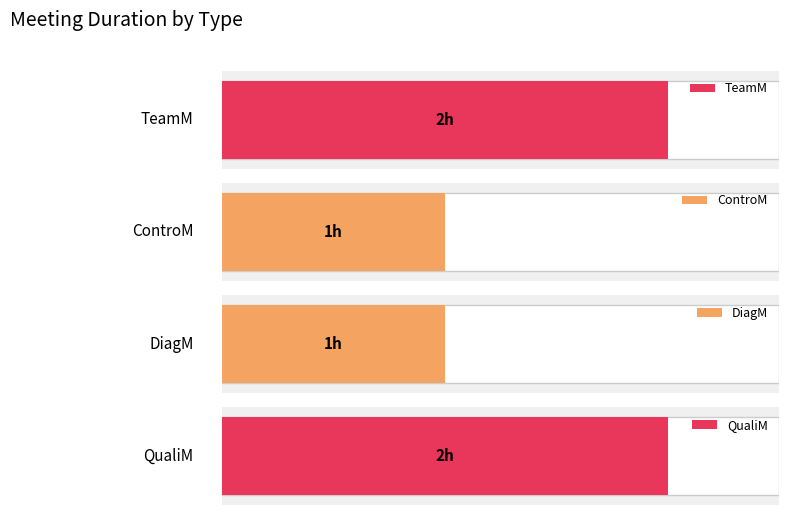

What is the ratio of the value at DiagM to the value at TeamM?

0.5